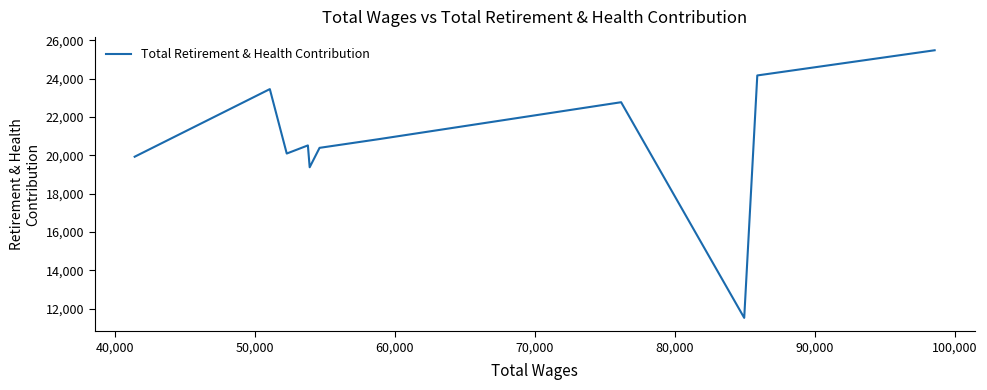

What is the minimum value shown in the chart?

11522